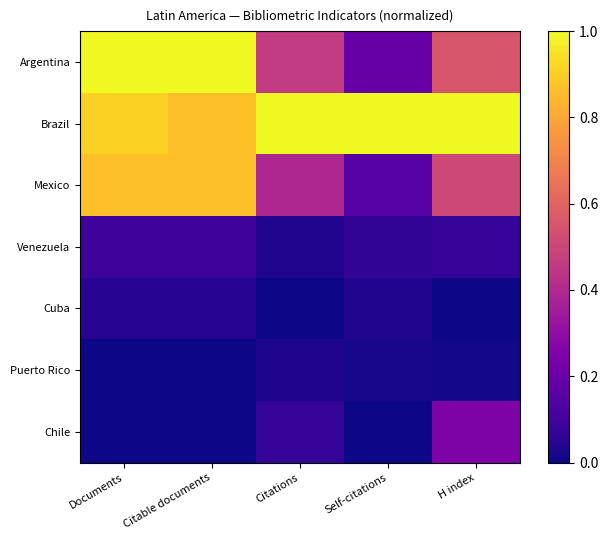

Reading left to right, what are all the values shown in this chart?

Argentina: Documents=1.0	Citable documents=1.0	Citations=0.5	Self-citations=0.2	H index=0.6
Brazil: Documents=0.9	Citable documents=0.9	Citations=1.0	Self-citations=1.0	H index=1.0
Mexico: Documents=0.9	Citable documents=0.9	Citations=0.4	Self-citations=0.1	H index=0.5
Venezuela: Documents=0.1	Citable documents=0.1	Citations=0.0	Self-citations=0.1	H index=0.1
Cuba: Documents=0.0	Citable documents=0.0	Citations=0.0	Self-citations=0.0	H index=0.0
Puerto Rico: Documents=0.0	Citable documents=0.0	Citations=0.0	Self-citations=0.0	H index=0.0
Chile: Documents=0.0	Citable documents=0.0	Citations=0.1	Self-citations=0.0	H index=0.3